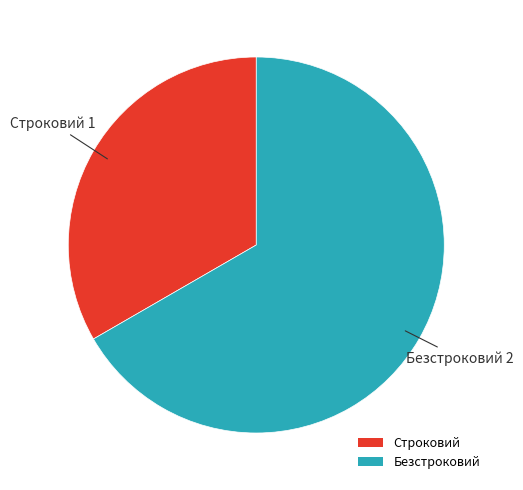

Is there any slice that represents more than half of the pie?

Yes